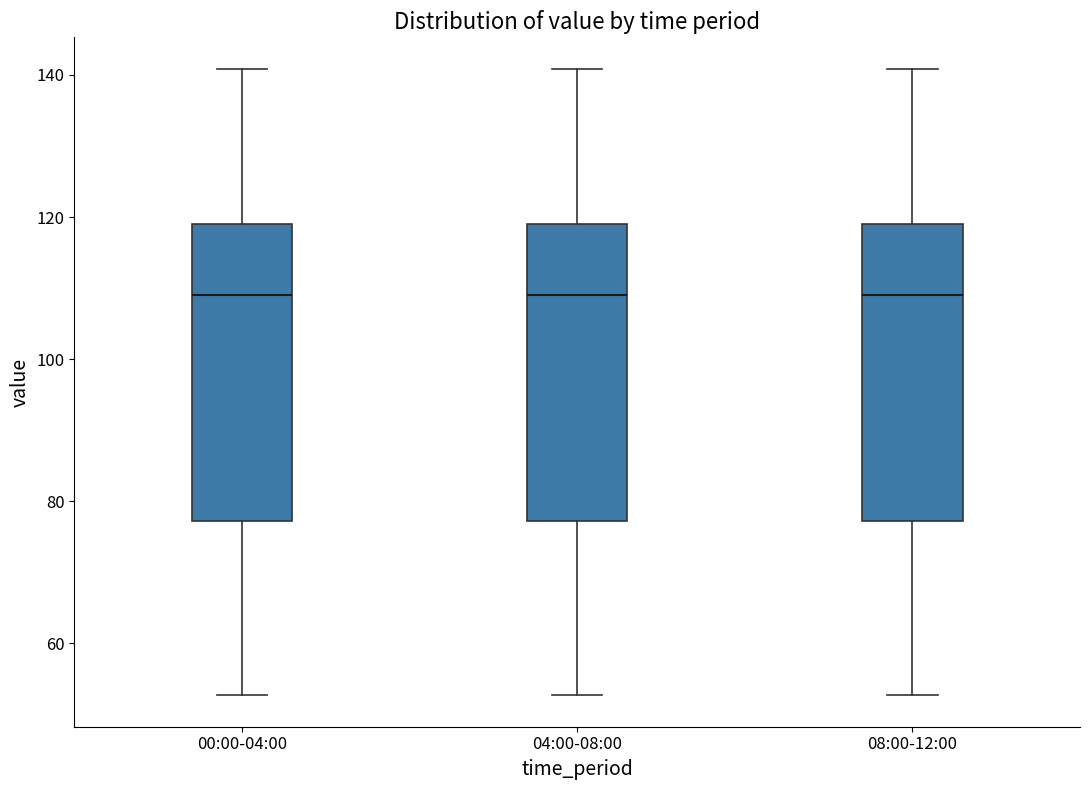

Reading left to right, read every box against the y-axis: the position of its median line, the range the box covers, and the ends of its whiskers. The values are not printed on the chart, so give them approximately, as read against the axis.

00:00-04:00: median 110, box 78 to 120, whiskers 52 to 140
04:00-08:00: median 110, box 78 to 120, whiskers 52 to 140
08:00-12:00: median 110, box 78 to 120, whiskers 52 to 140